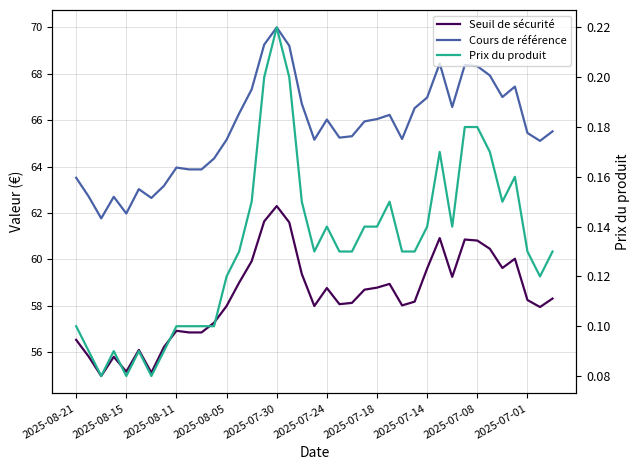

How many interior local valleys does the Cours de référence series have?

9